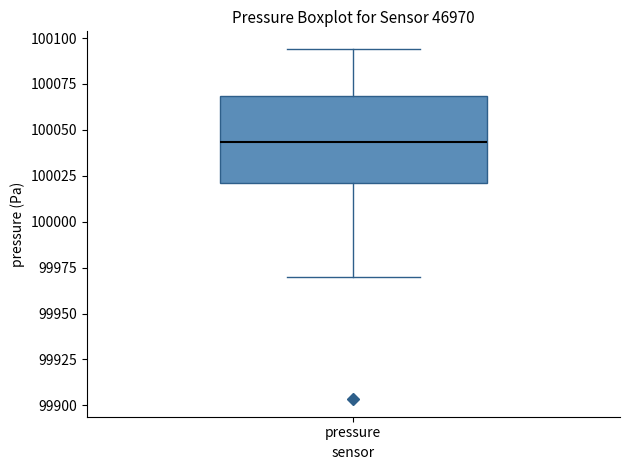

Read this box plot against the y-axis: the position of the median line, the range covered by the box, and the ends of both whiskers. The values are not printed on the chart, so give them approximately, as read against the axis.

median 100045, box 100020 to 100070, whiskers 99970 to 100095